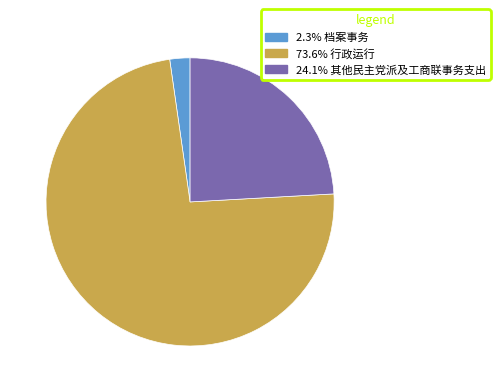

Does any single category account for the majority?

Yes